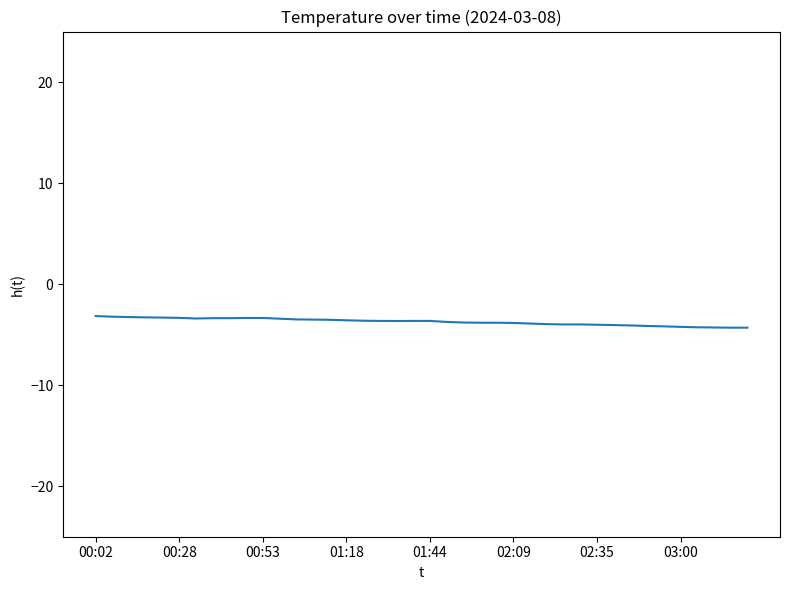

What is the maximum value shown in the chart?

-3.2